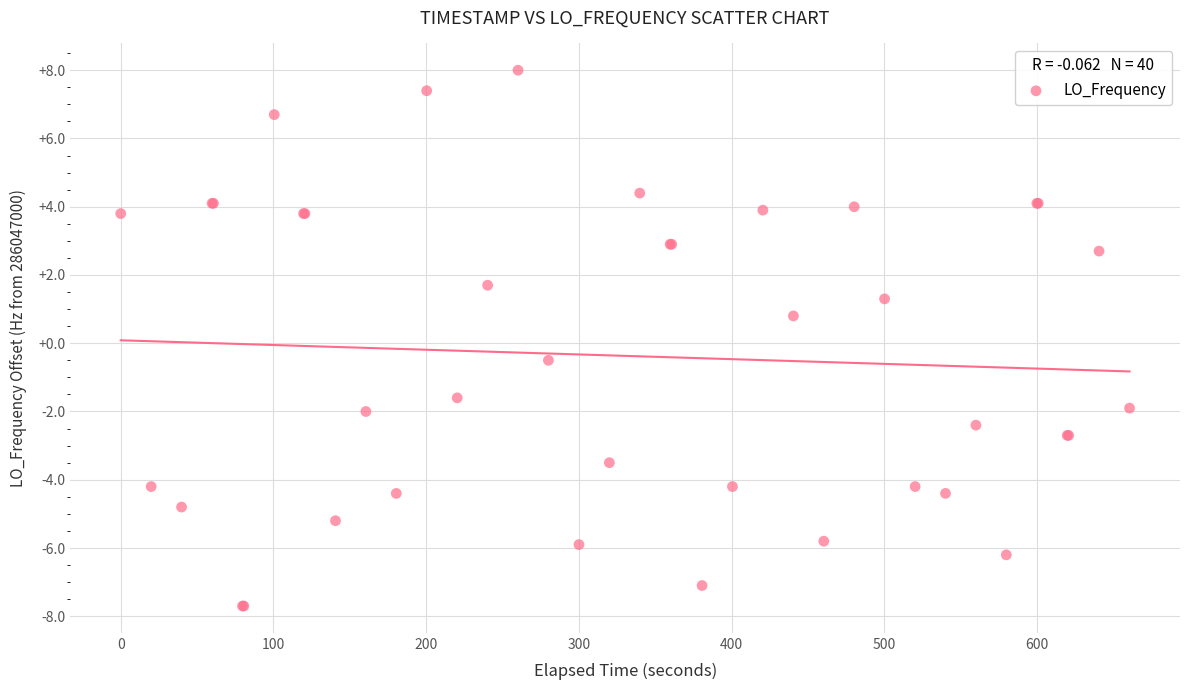

What Y value in the scatter plot is closest to 0?

-0.5